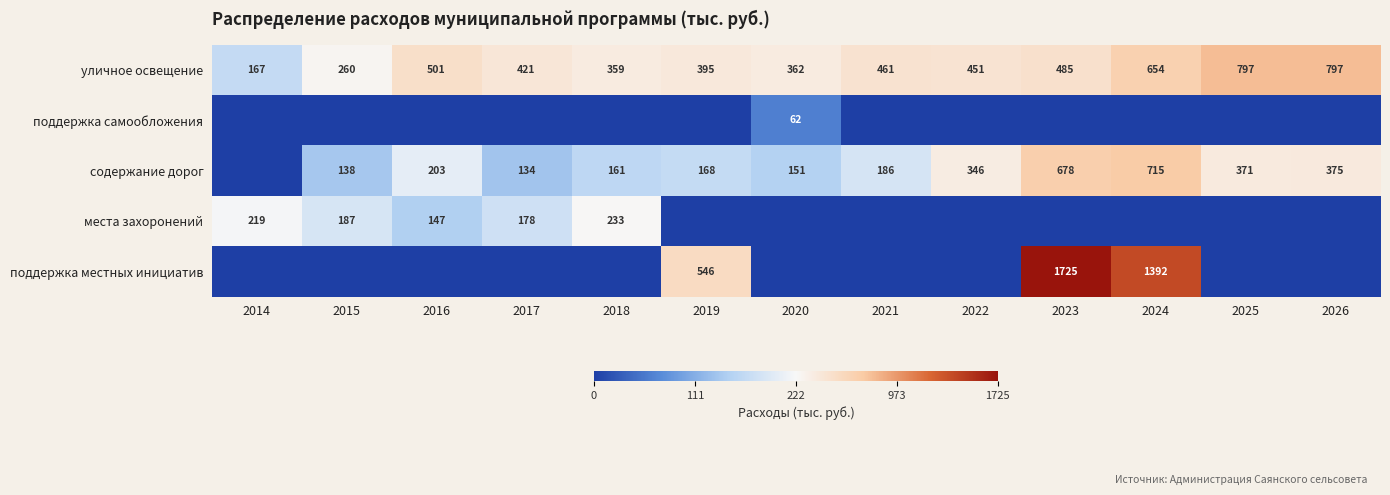

What is the difference between the maximum and second lowest values in the уличное освещение series?

537